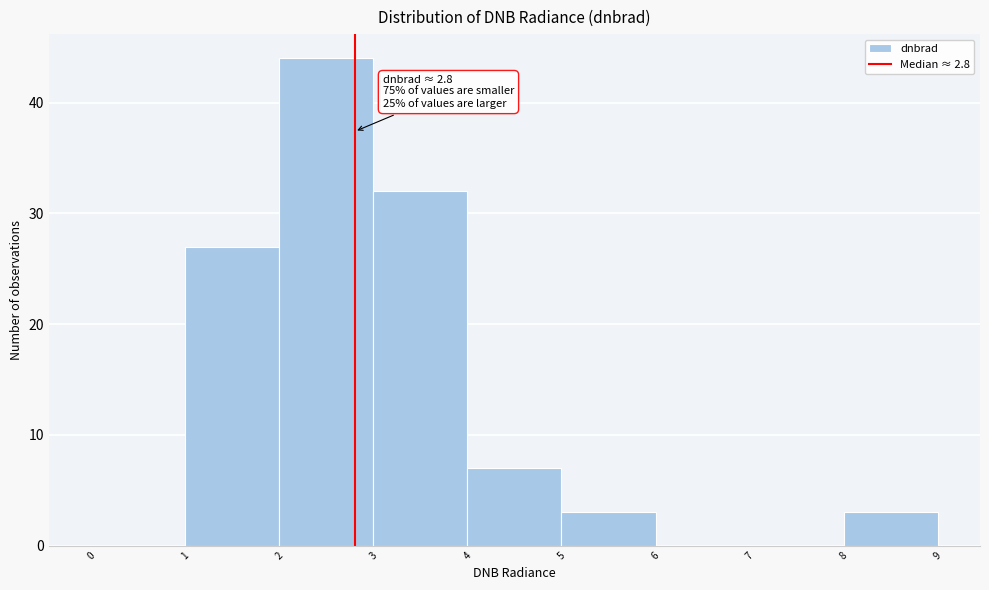

Which range on the x-axis has the tallest bar?

2 to 3